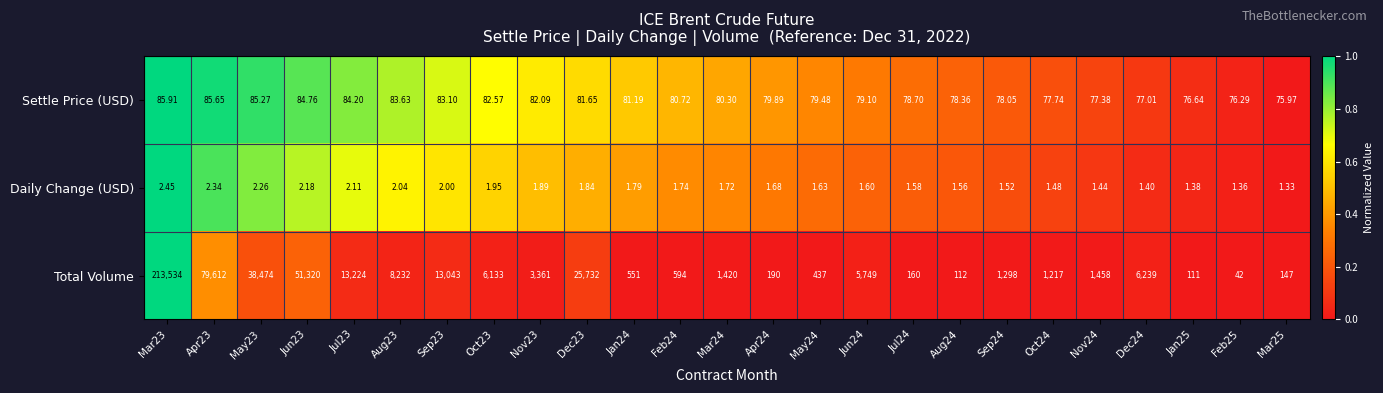

Rank the series at Mar23 from lowest to highest value.

Daily Change (USD), Settle Price (USD), Total Volume